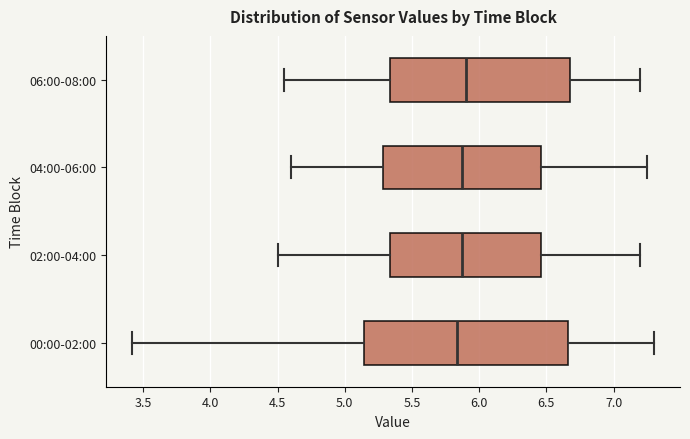

Comparing the boxes themselves (not the whiskers), which one is the widest?

00:00-02:00